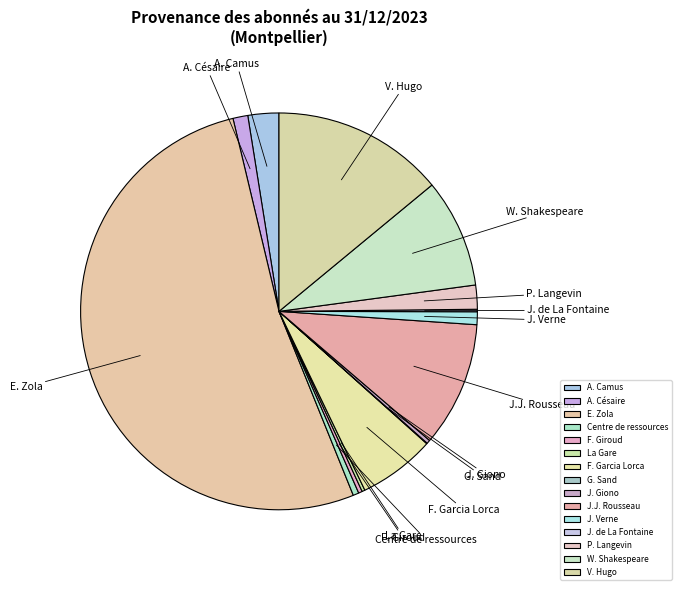

Does E. Zola account for over 50% of the chart?

Yes